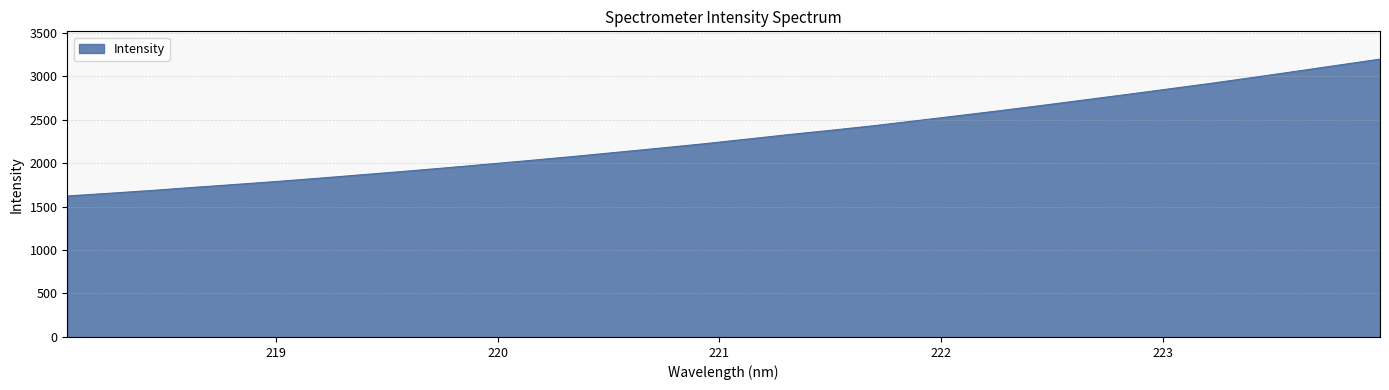

What is the sum of all values?

73729.7